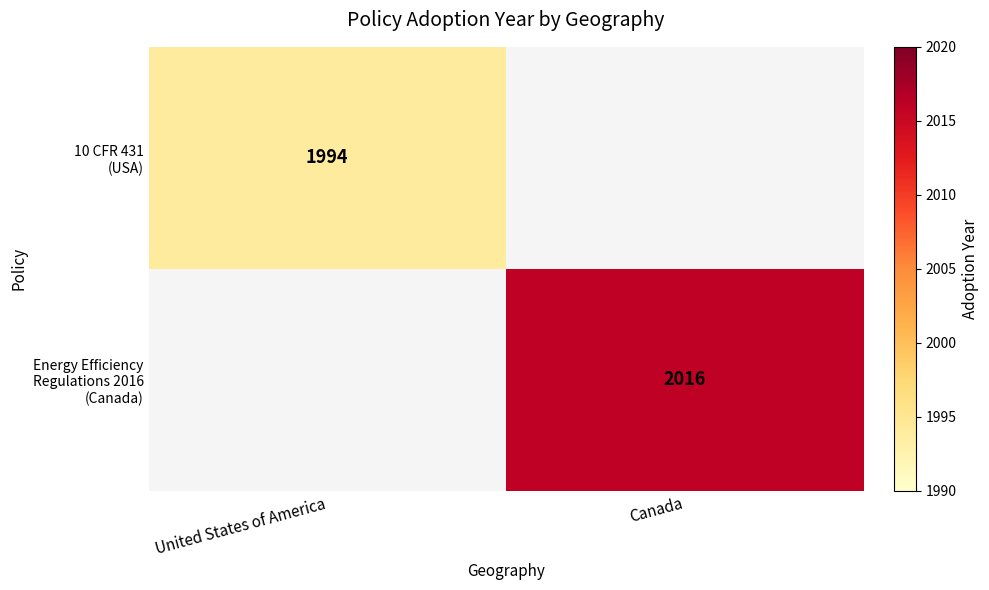

Rank the series at United States of America from lowest to highest value.

10 CFR 431 (USA), Energy Efficiency Regulations 2016 (Canada)